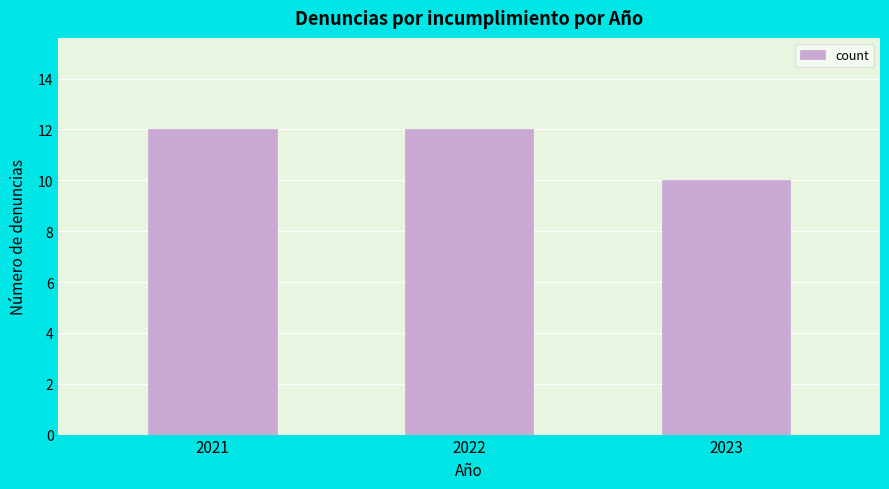

Reading left to right, extract all data points from this chart.

2021=12	2022=12	2023=10